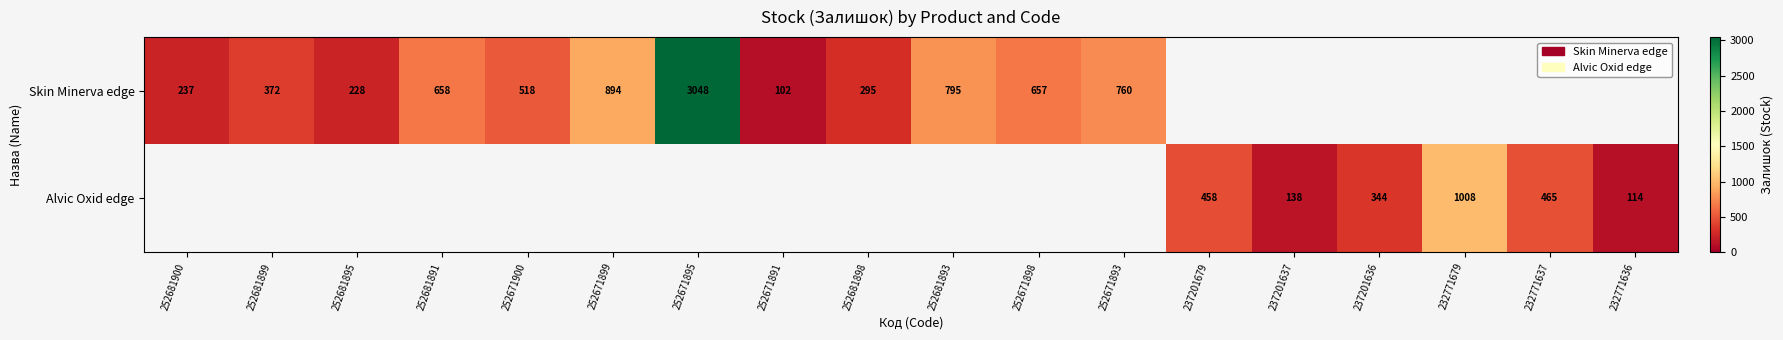

The Skin Minerva edge series shows 237 at 252681900. True or false?

True